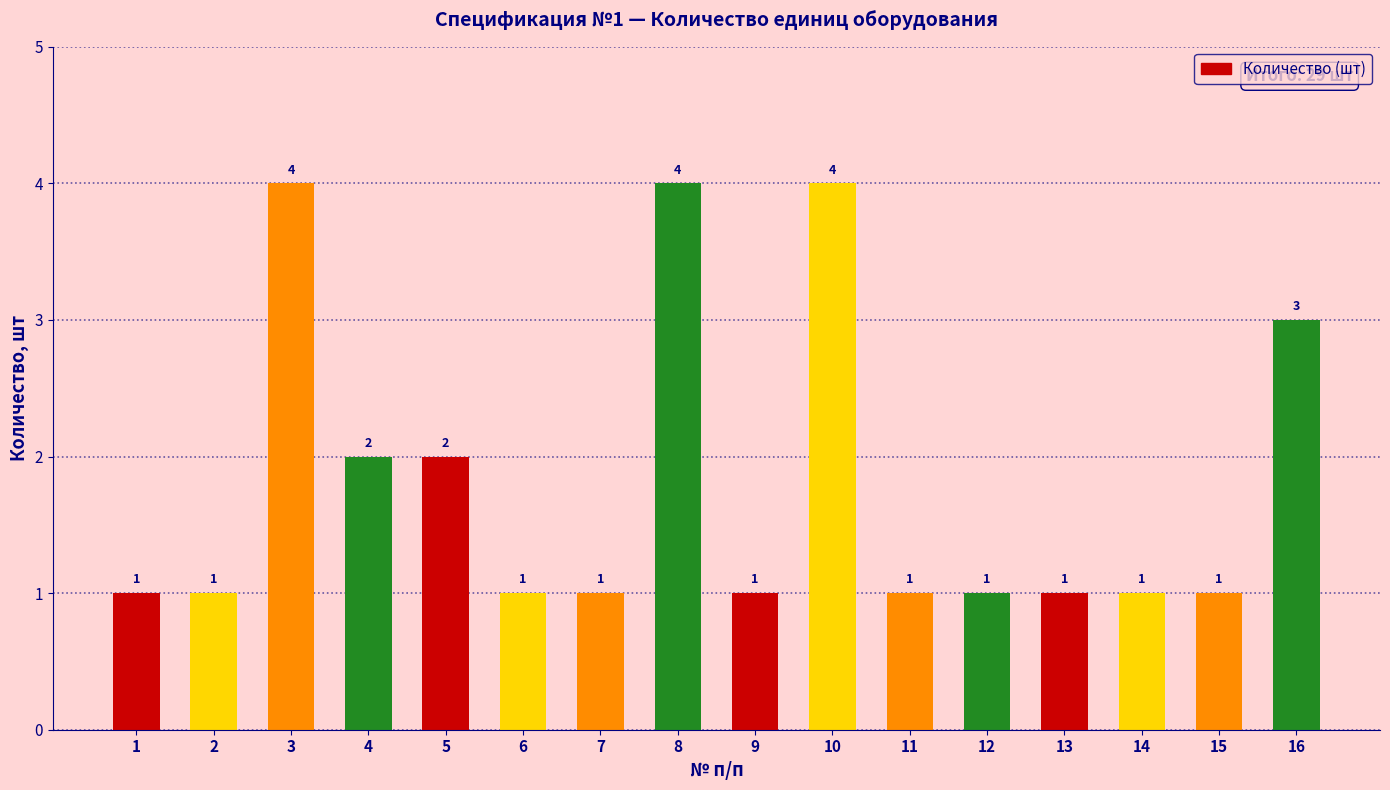

The value at 8 is 4. True or false?

True